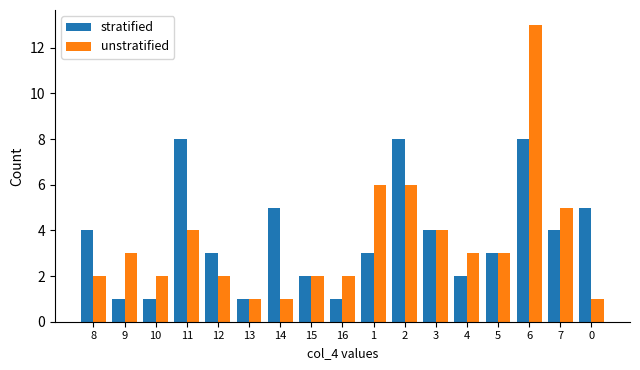

What is the sum of the stratified values at 10 and 16?

2